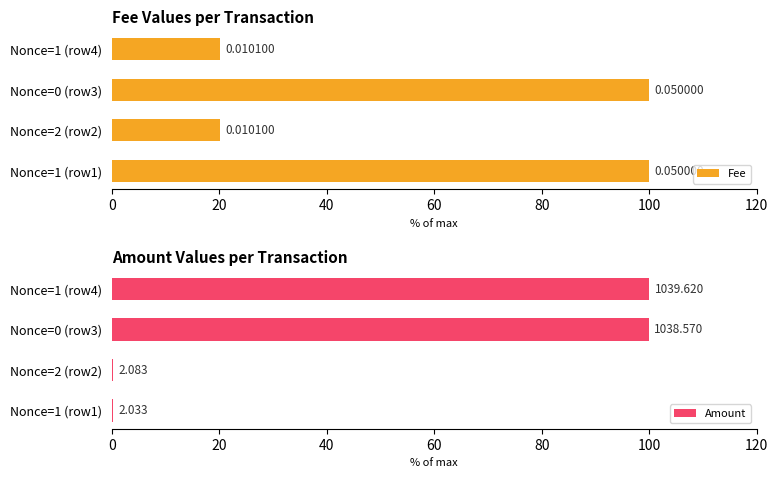

What is the spread (max minus min) of values at Nonce=1 (row1)?

99.8